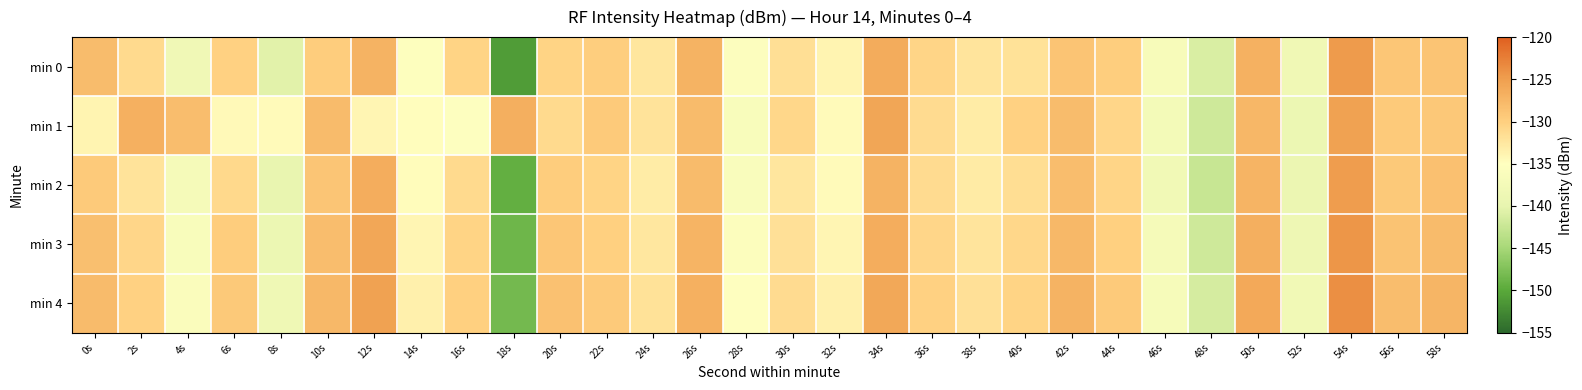

Rank the series by their maximum value, from lowest to highest.

min 1, min 2, min 0, min 3, min 4